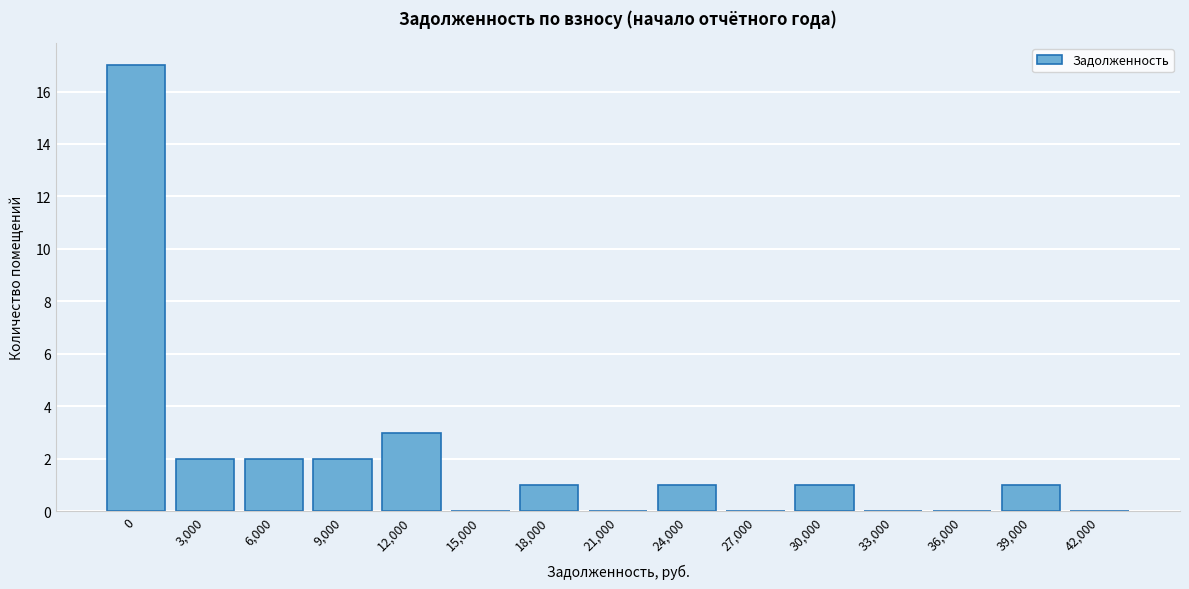

Reading left to right, list all the values displayed in this chart.

0=17	3,000=2	6,000=2	9,000=2	12,000=3	15,000=0	18,000=1	21,000=0	24,000=1	27,000=0	30,000=1	33,000=0	36,000=0	39,000=1	42,000=0